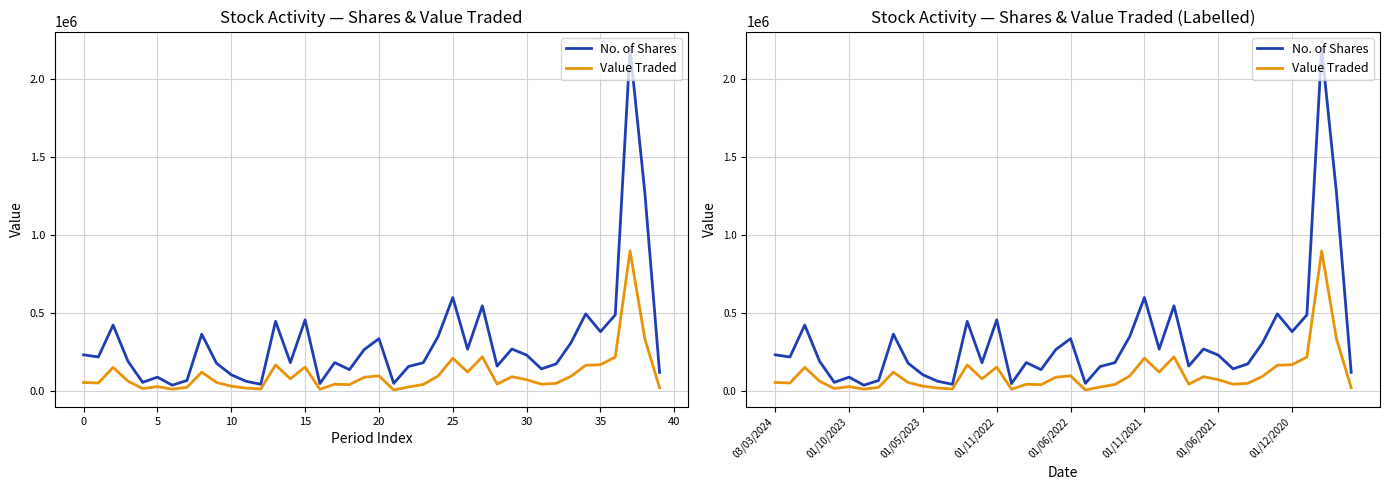

What is the highest value of the No. of Shares series?

2194948